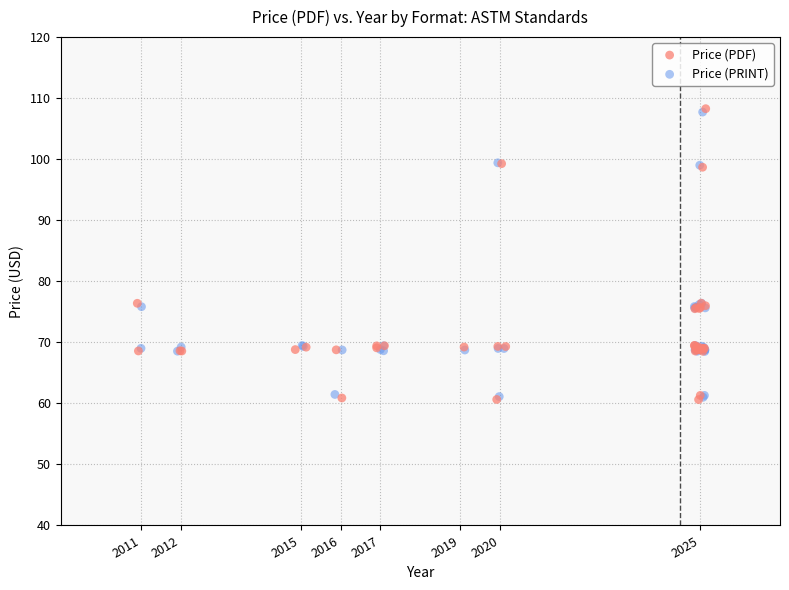

Which series has the widest spread of Y values?

Price (PDF)